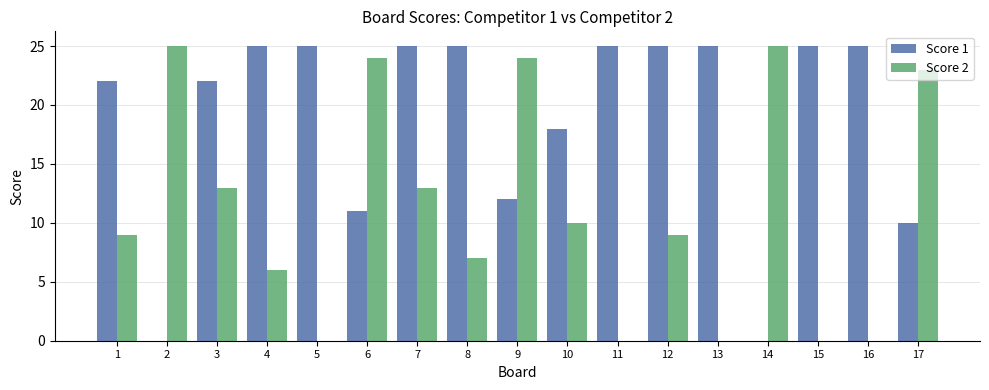

What is the difference between the Score 2 values at 11 and 8?

7